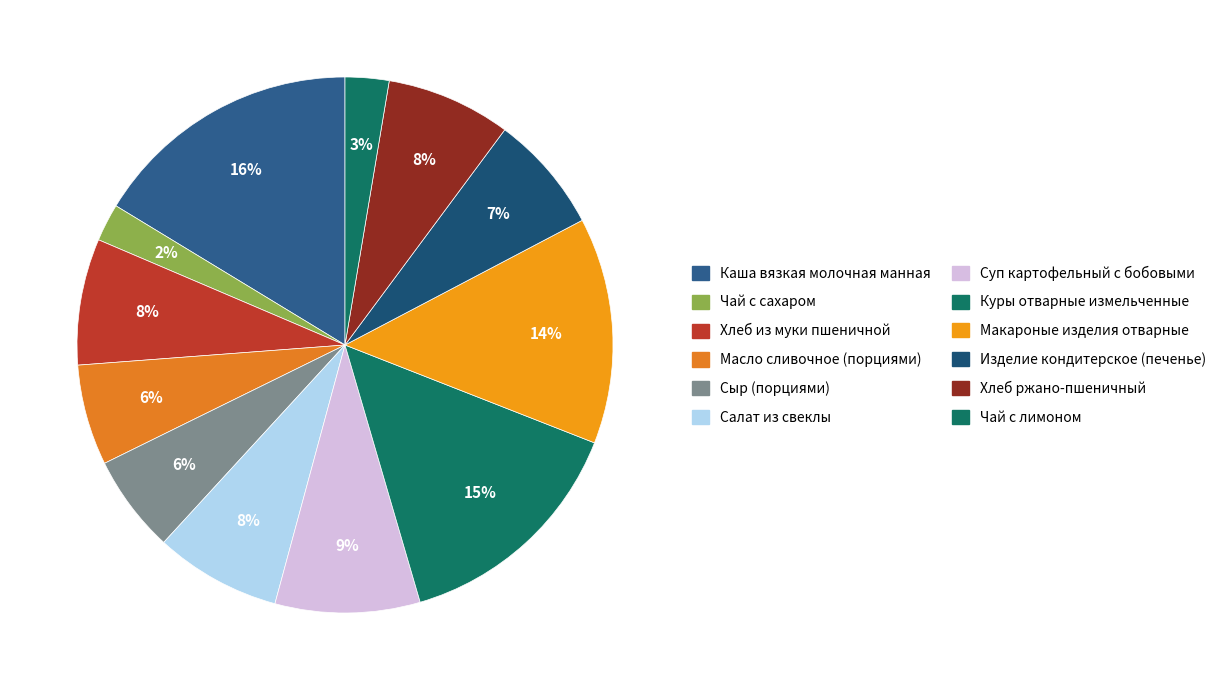

To the nearest percent, what portion does Хлеб ржано-пшеничный represent?

8%